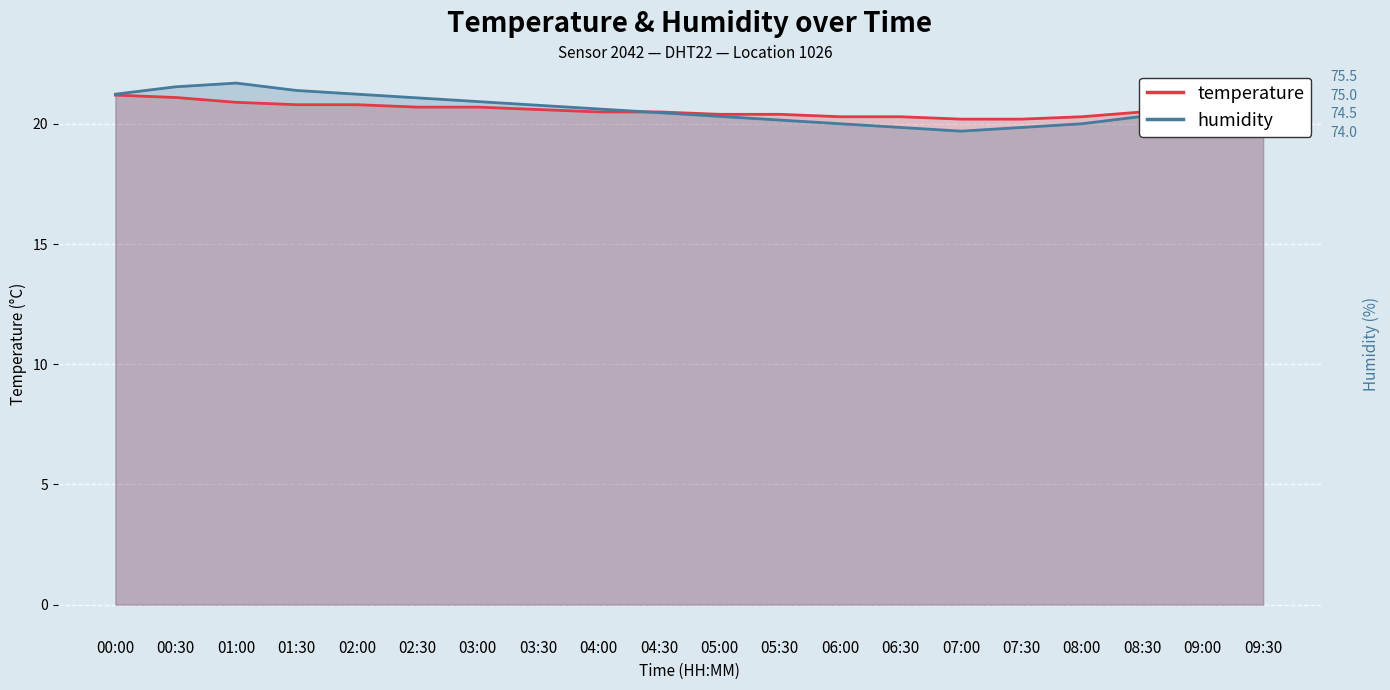

What are all the series names shown in the legend?

temperature, humidity